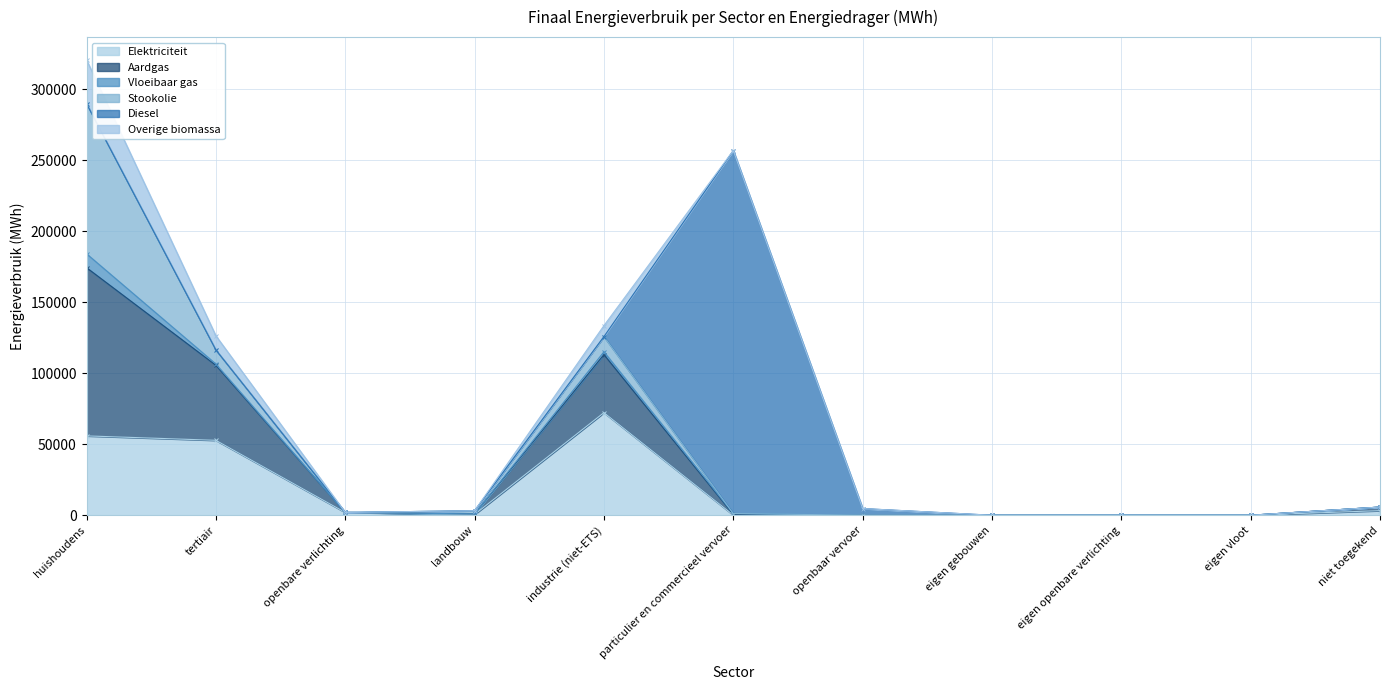

At which label does Elektriciteit reach its peak?

industrie (niet-ETS)